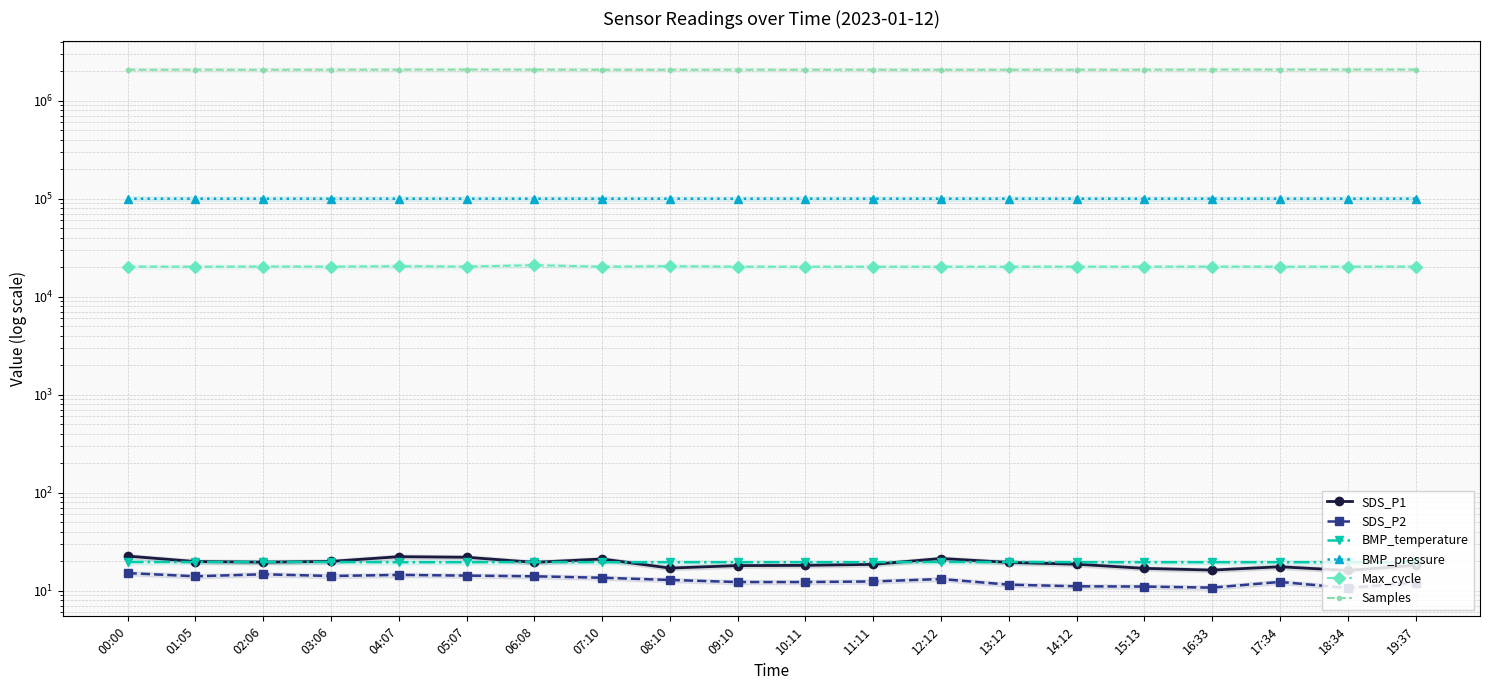

True or false: Max_cycle has more than 1 interior local peaks.

True